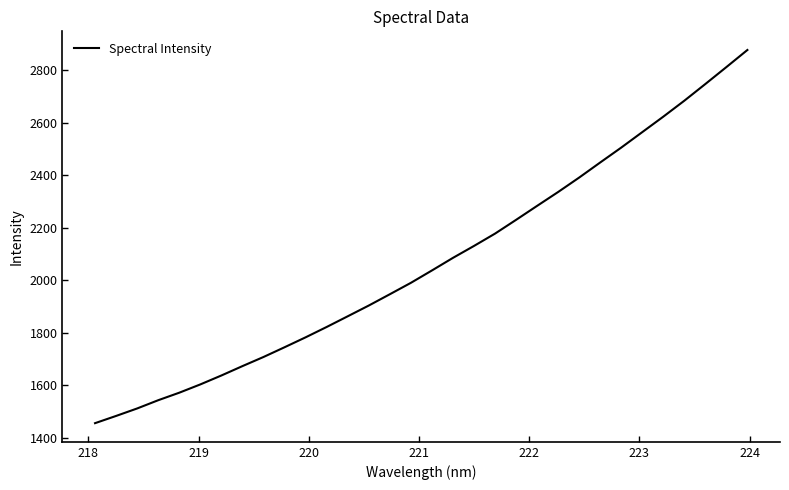

What is the minimum value shown in the chart?

1455.1